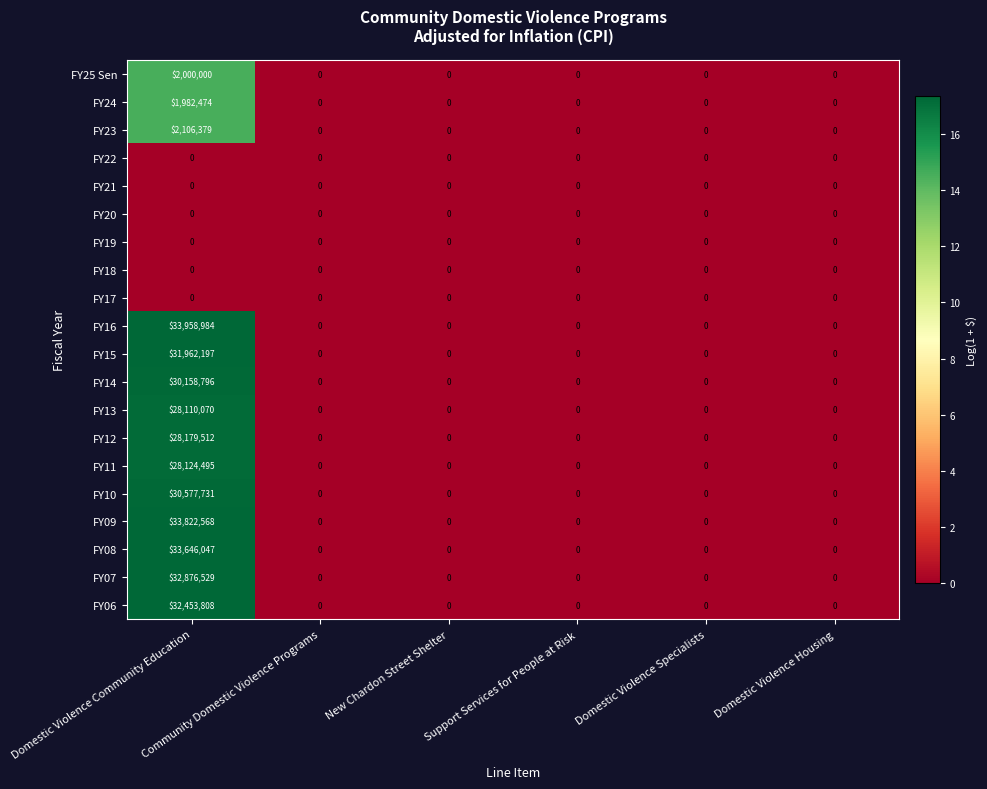

Which series has the largest total across all categories?

FY16